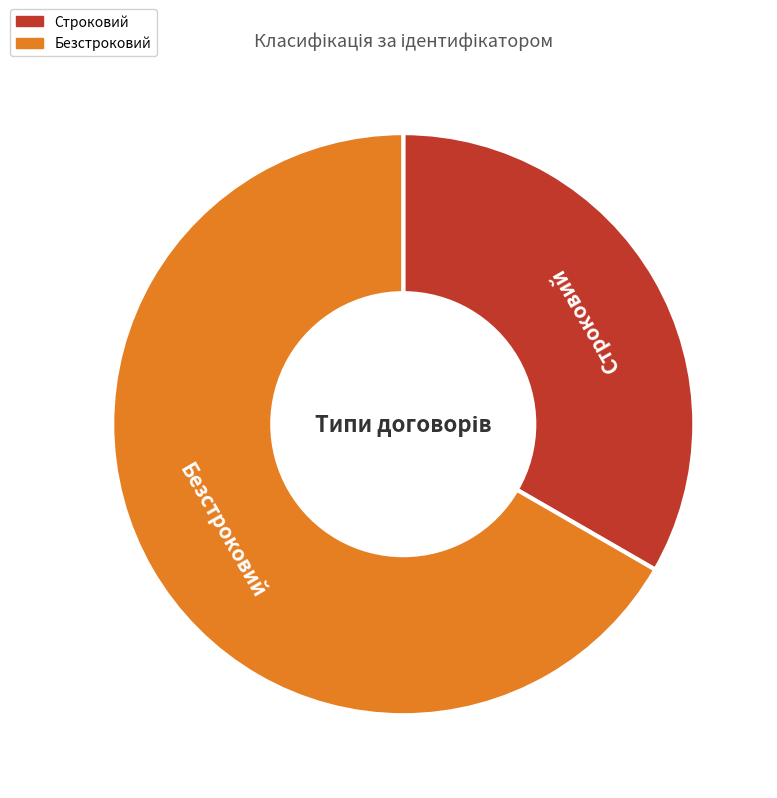

Approximately how many times larger is the value at Безстроковий compared to Строковий?

2.0